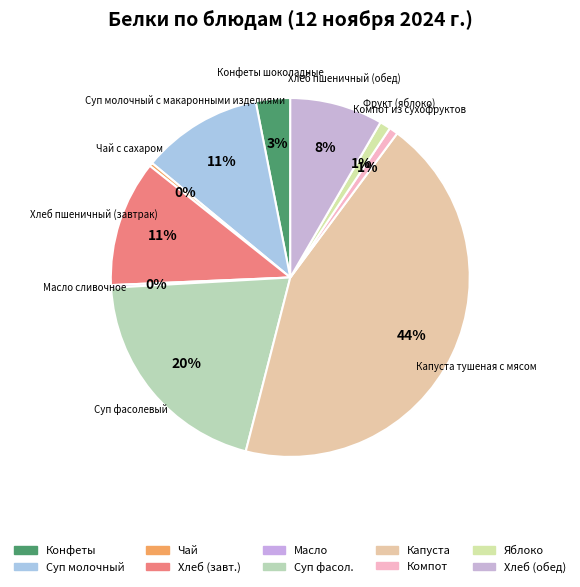

Which category has the biggest portion of the pie?

Капуста тушеная с мясом